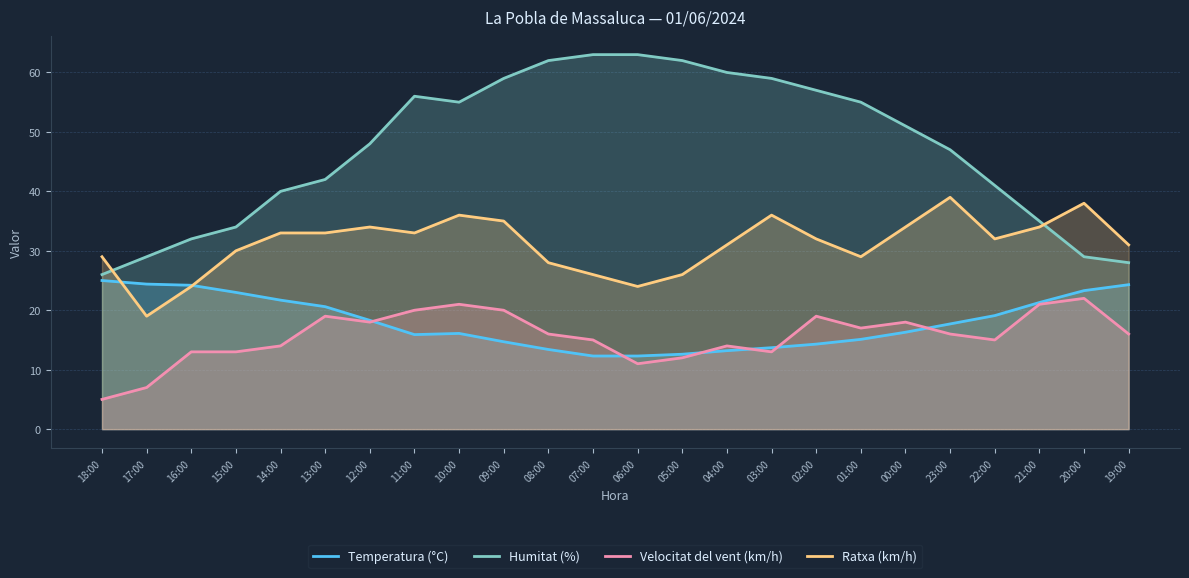

What is the approximate value of Humitat (%) at 10:00?

55.0